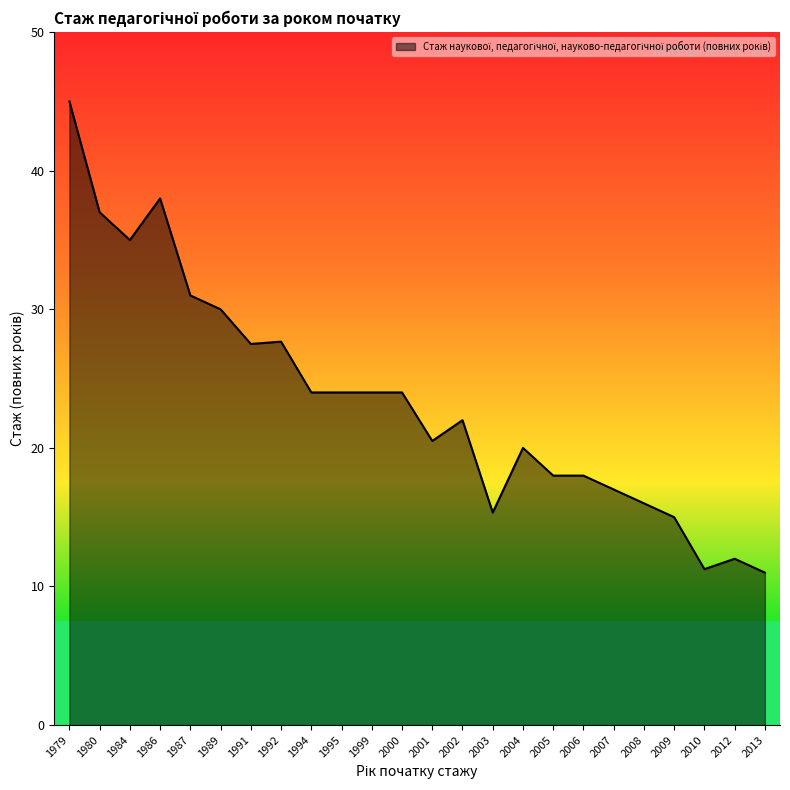

True or false: the data shows 27 at 2005.

False